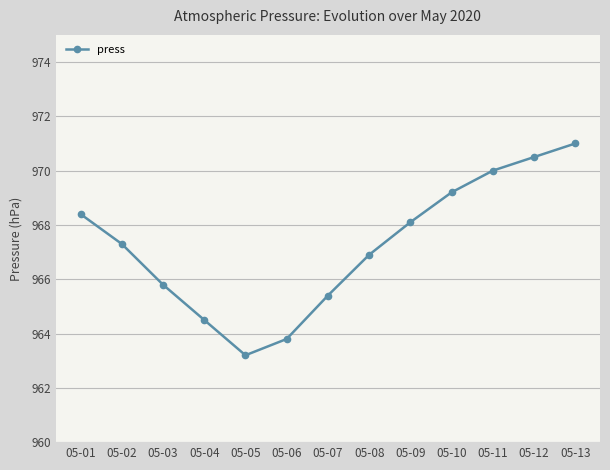

Reading left to right, what are all the values shown in this chart?

968.4	967.3	965.8	964.5	963.2	963.8	965.4	966.9	968.1	969.2	970.0	970.5	971.0